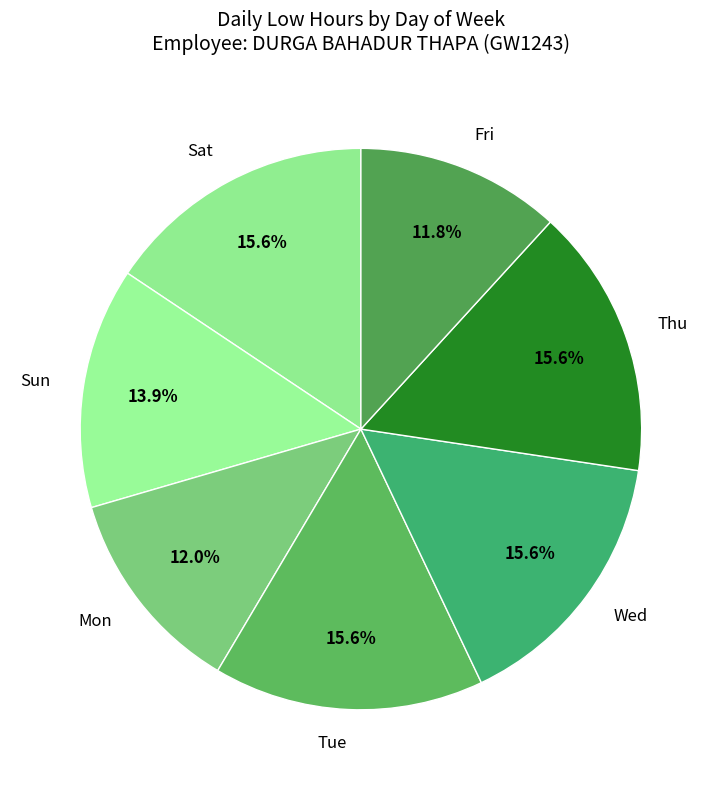

How many segments does this pie chart have?

7